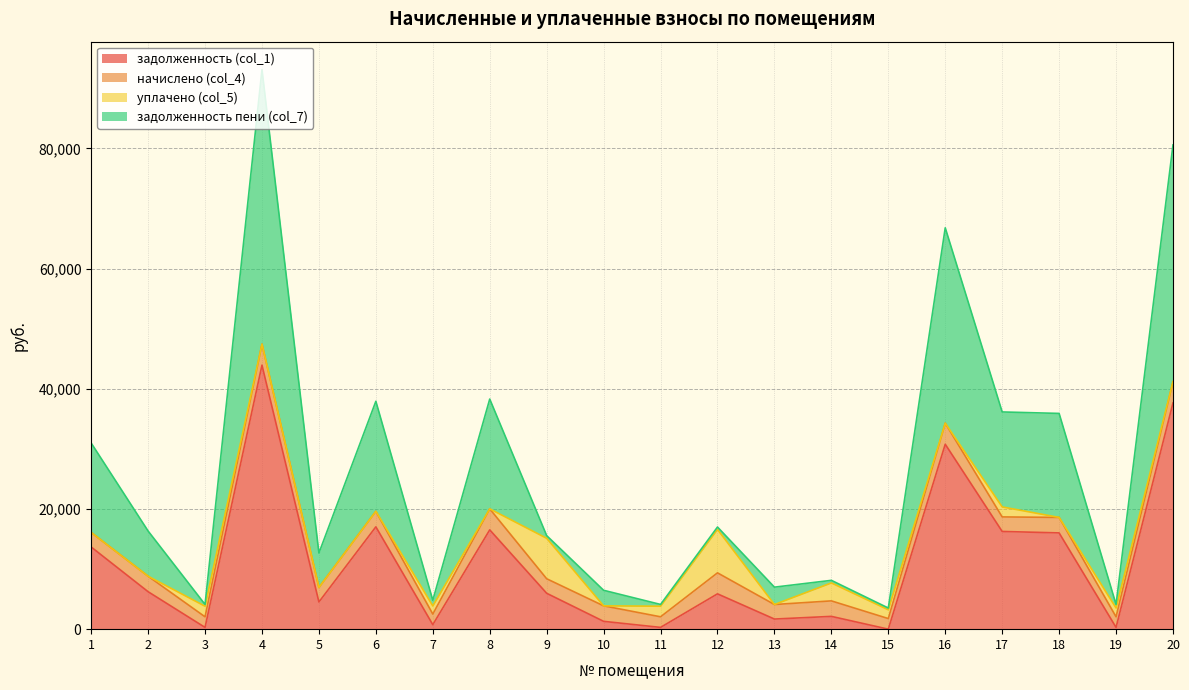

Between 4 and 18, which is larger?

4